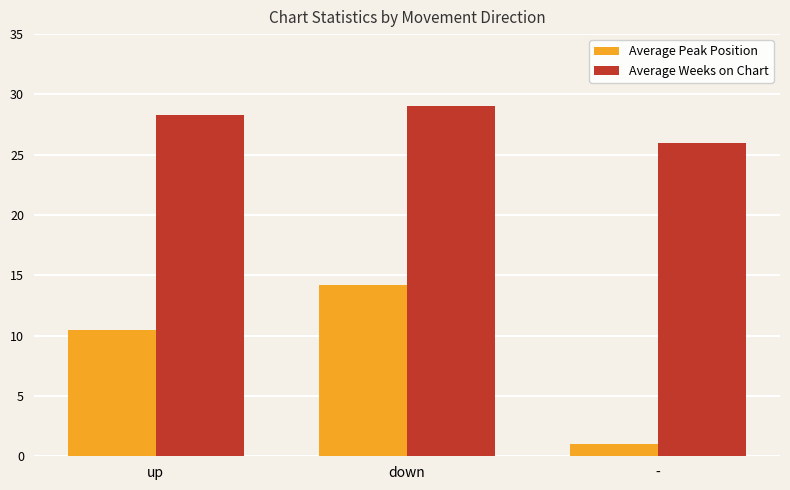

What is the maximum value shown in the chart?

29.0